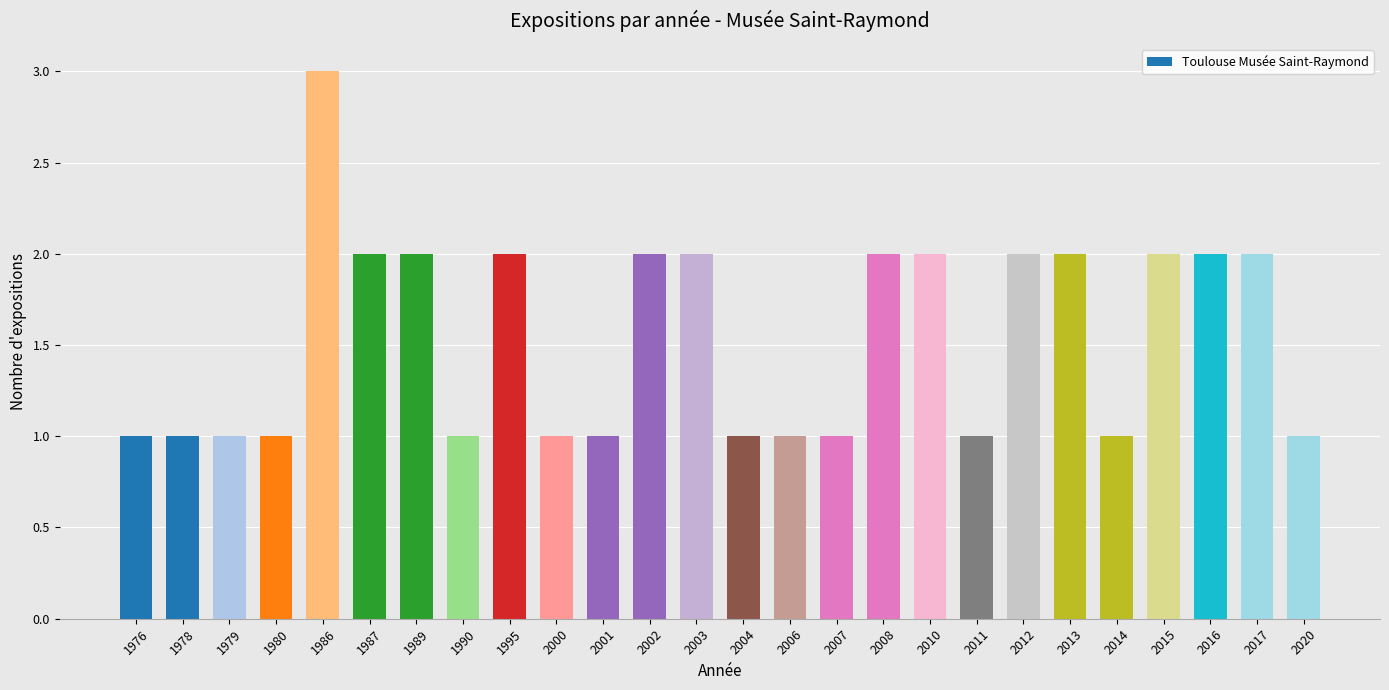

What is the change in value from 1976 to 1995?

+1